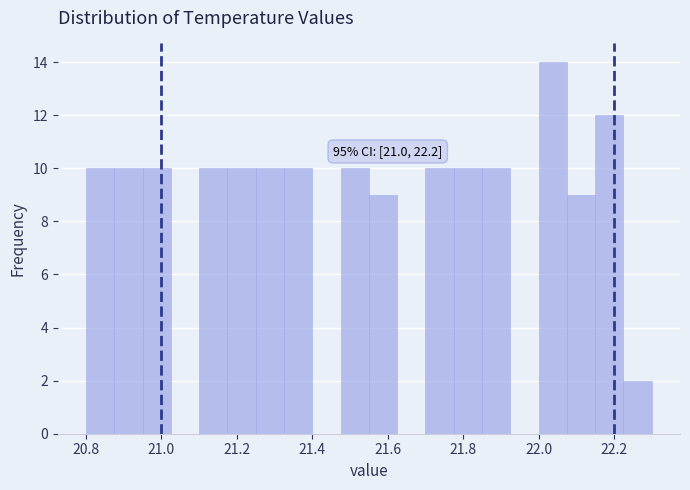

Around what value on the x-axis is the tallest bar? Give the approximate position of its centre, as read against the axis.

22.04